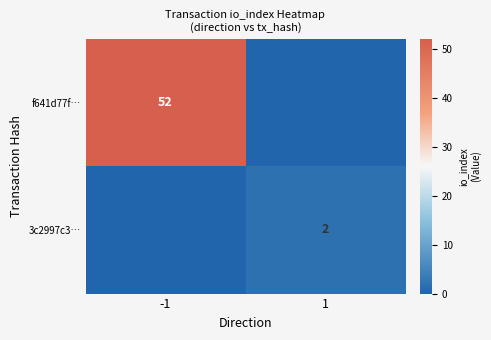

Is it true that 3c2997c3… equals 2 at 1?

True